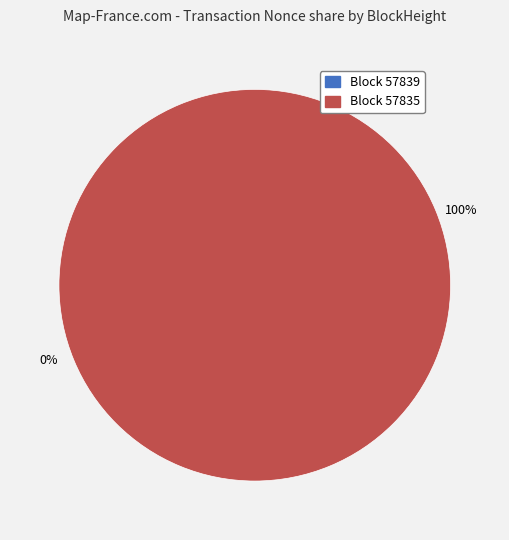

Is it true that 57835 is 100% of the pie?

True